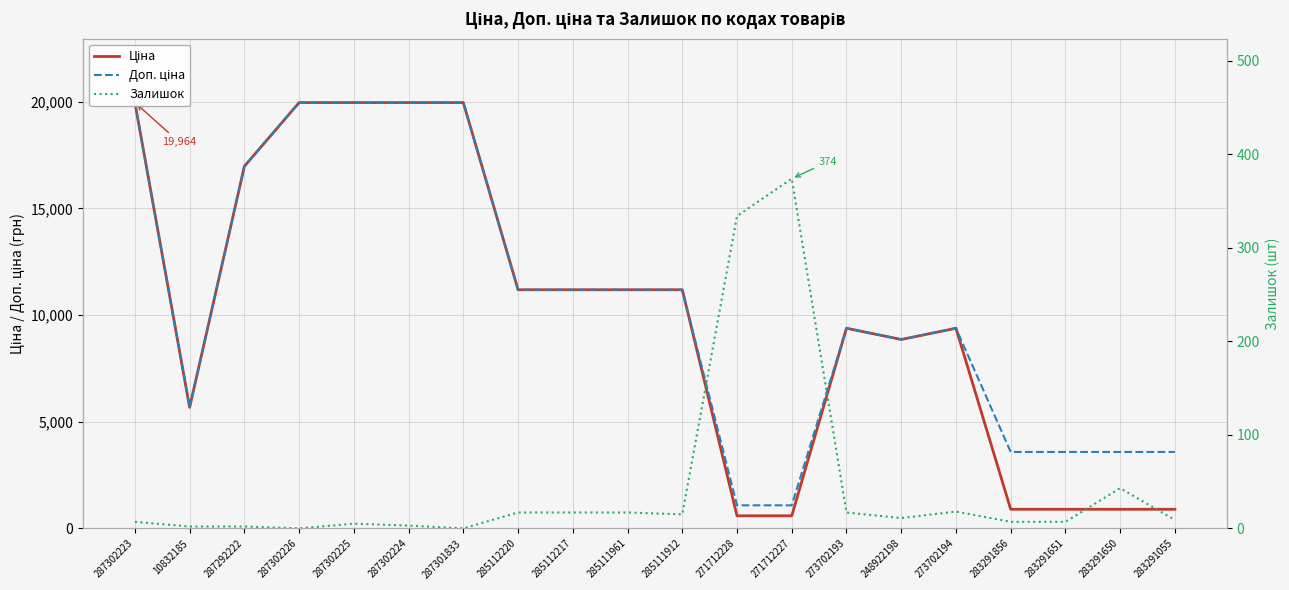

Rank the categories by Залишок value from highest to lowest.

271712227, 271712228, 283291650, 273702194, 285112220, 285112217, 285111961, 273702193, 285111912, 248922198, 283291055, 287302223, 283291856, 283291651, 287302225, 287302224, 10832185, 287292222, 287302226, 287301833